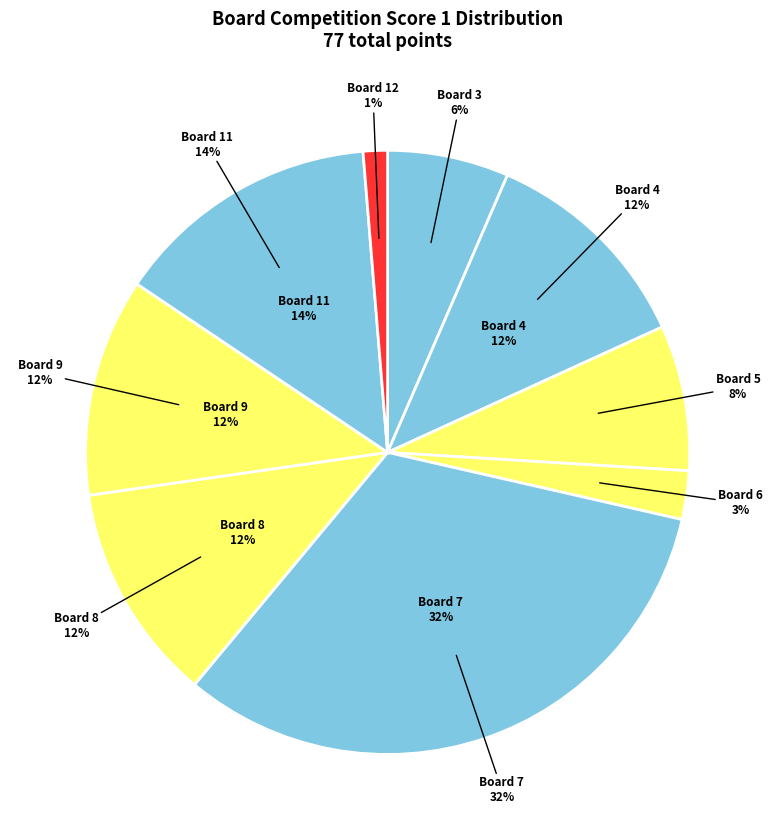

Does Board 11 represent more than half of the total?

No